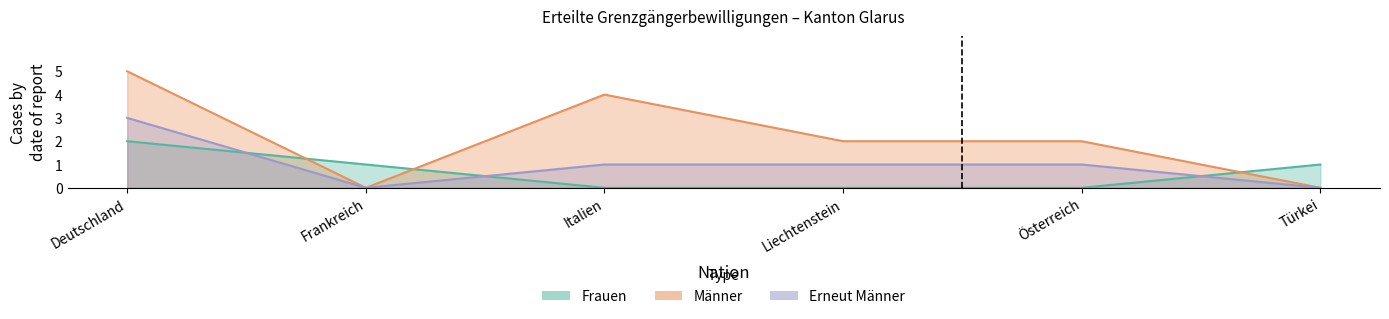

What are all the series names shown in the legend?

Frauen, Männer, Erneut Männer